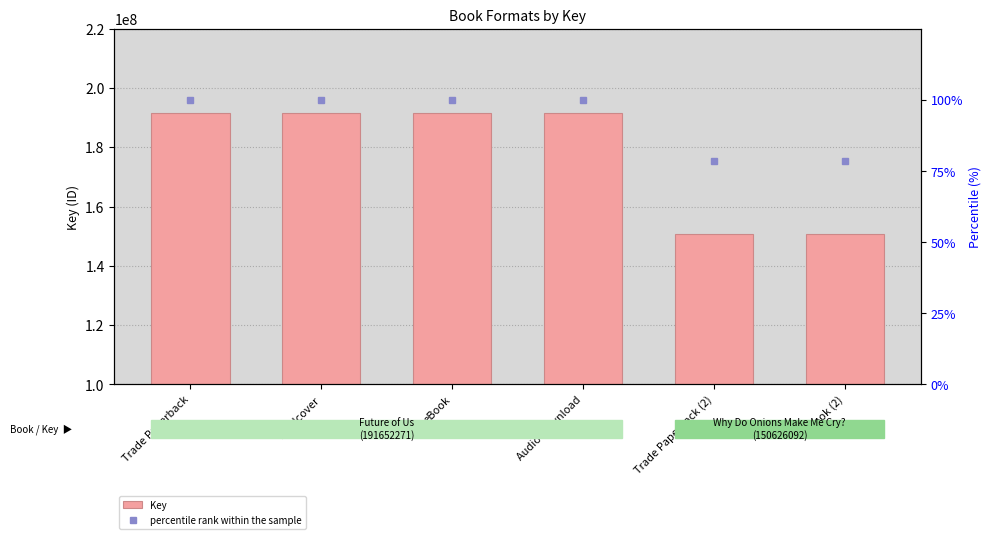

Reading left to right, extract all data points from this chart.

Key: 191652271.0	191652271.0	191652271.0	191652271.0	150626092.0	150626092.0
percentile rank within the sample: 100.0	100.0	100.0	100.0	78.6	78.6